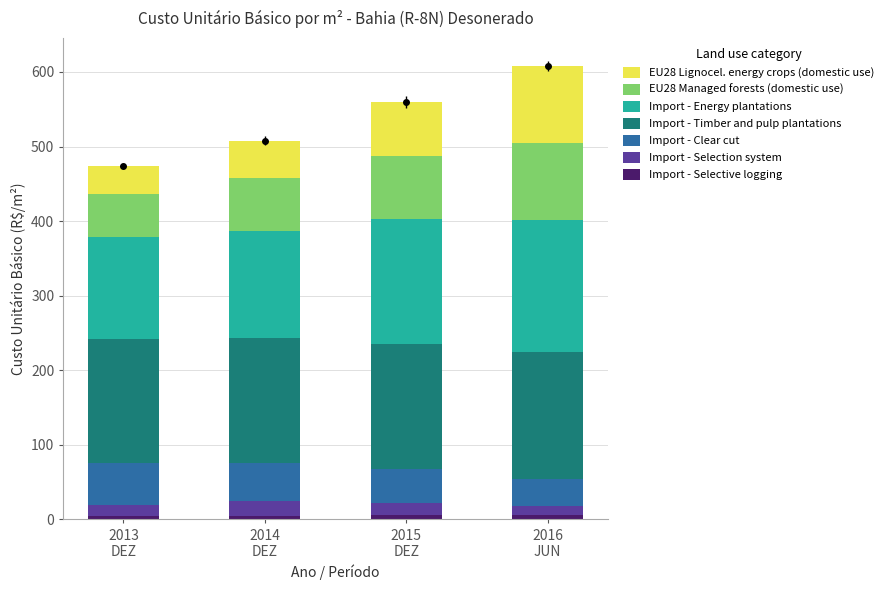

Are the bars horizontal?

No